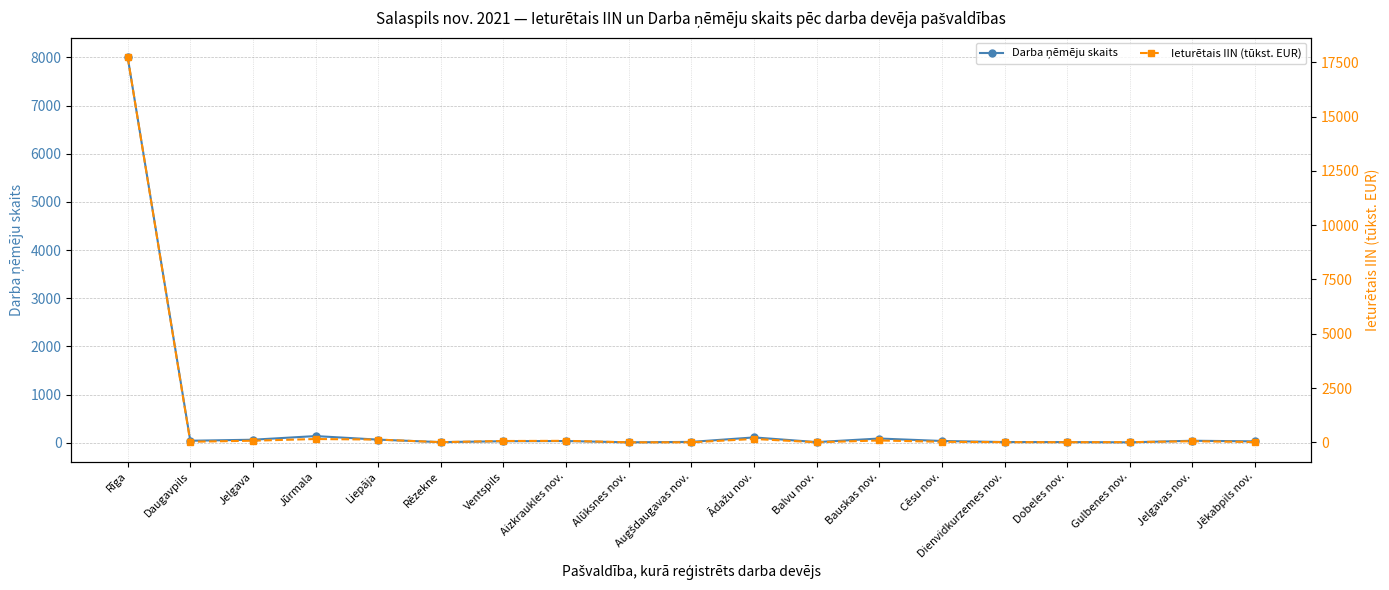

What is the label of the 19th point from the right?

Rīga